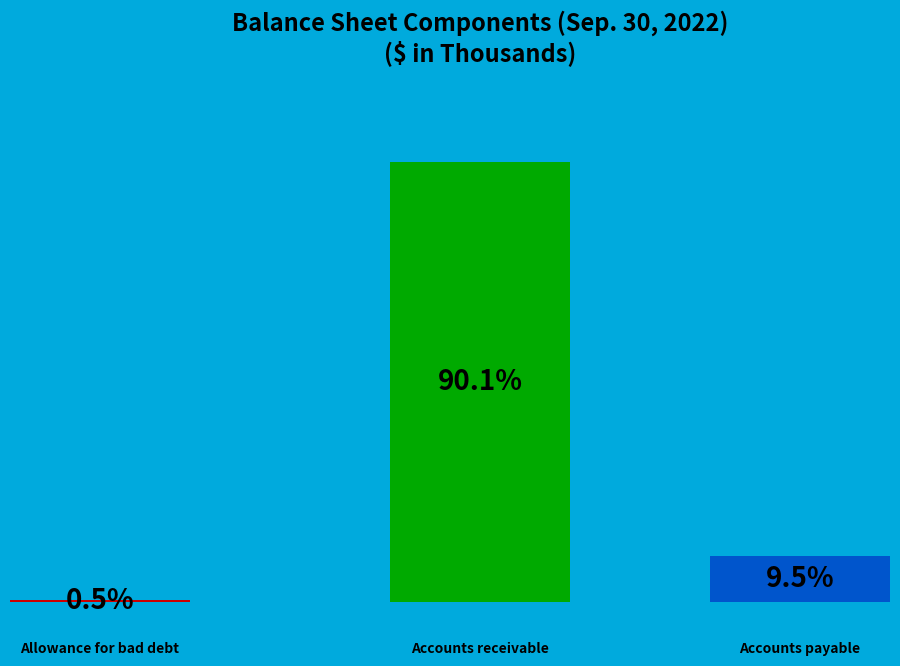

To the nearest percent, what is the average slice percentage?

33%